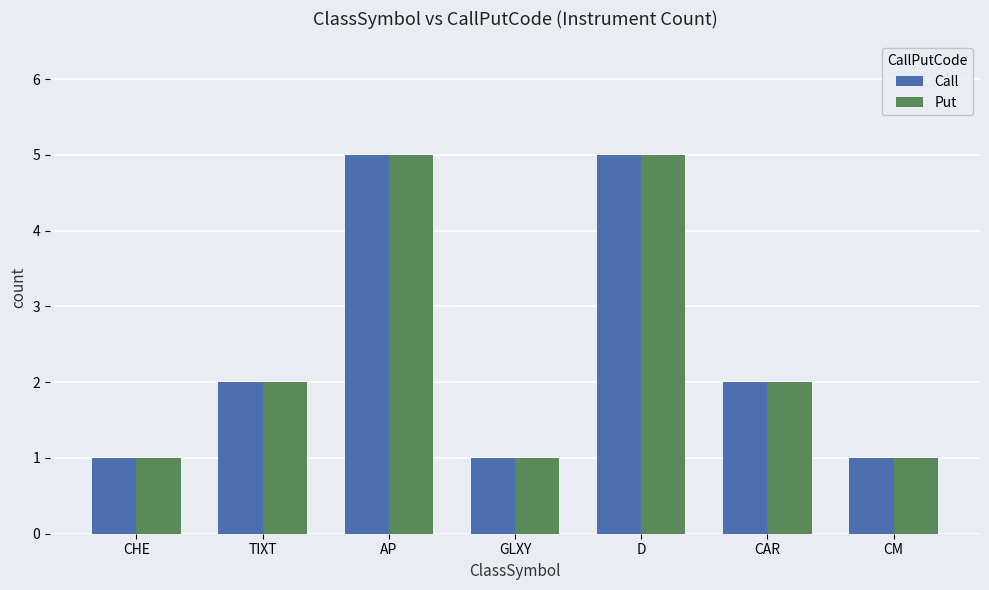

What are all the series names shown in the legend?

Call, Put